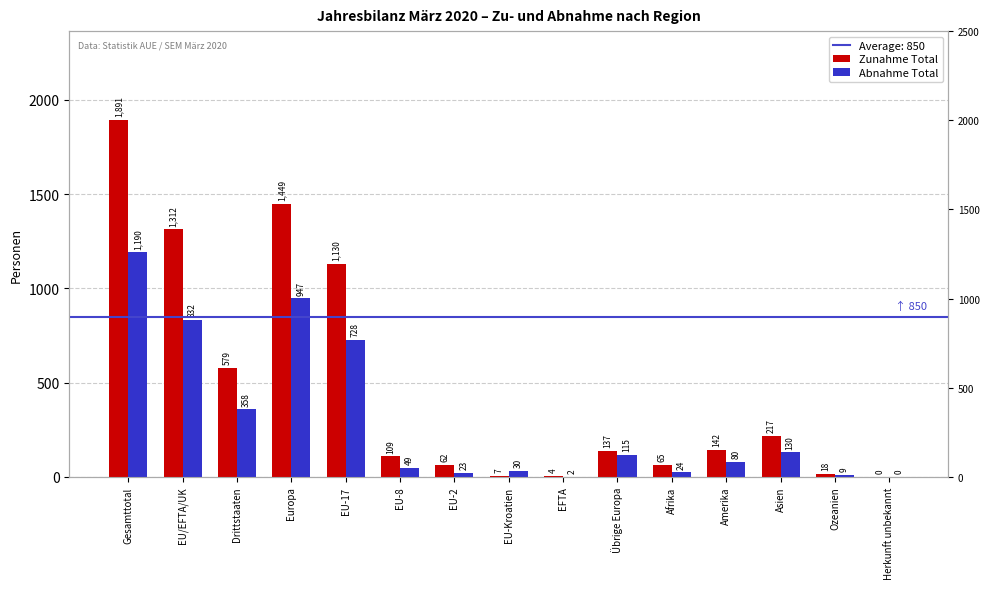

What is the label of the 15th bar from the left?

Herkunft unbekannt